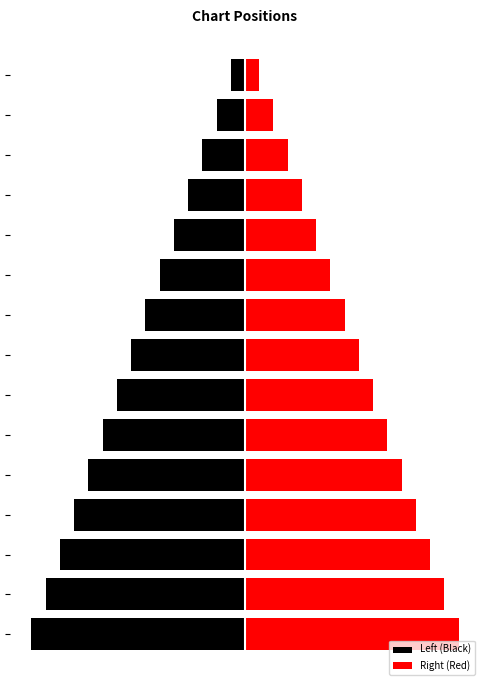

What is the spread (max minus min) of values at 5?

12